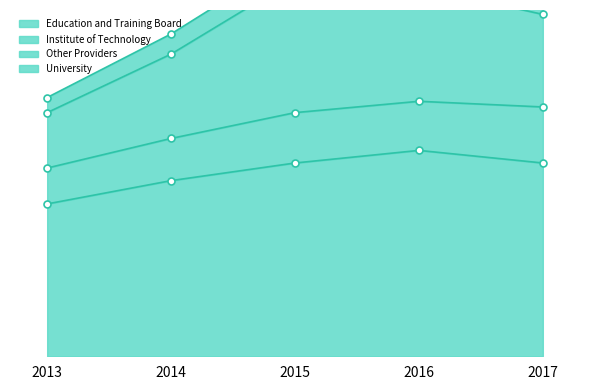

What are all the series names shown in the legend?

Education and Training Board, Institute of Technology, Other Providers, University